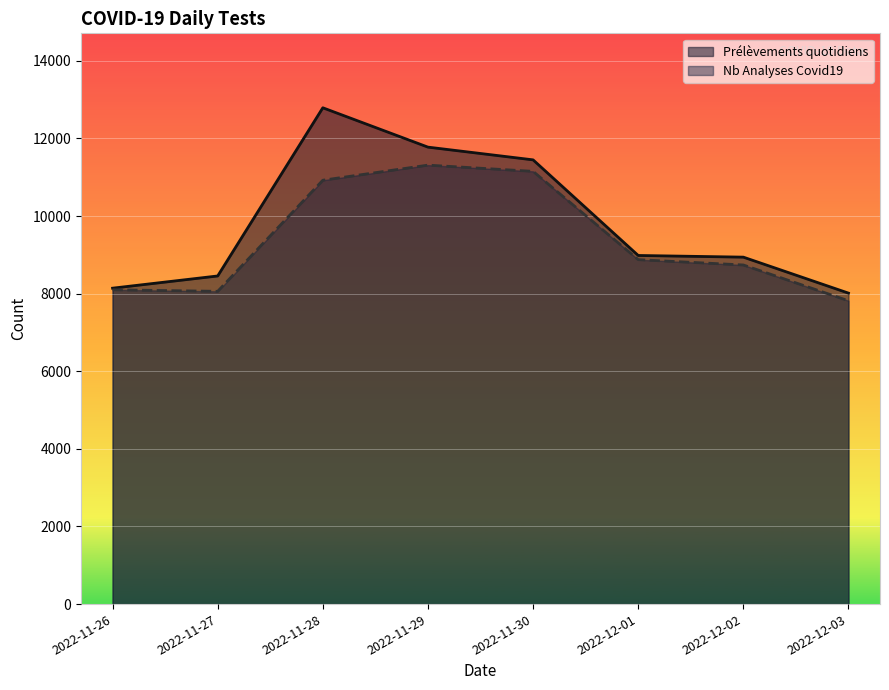

List the labels in order of Prélèvements quotidiens value, smallest first.

2022-12-03, 2022-11-26, 2022-11-27, 2022-12-02, 2022-12-01, 2022-11-30, 2022-11-29, 2022-11-28